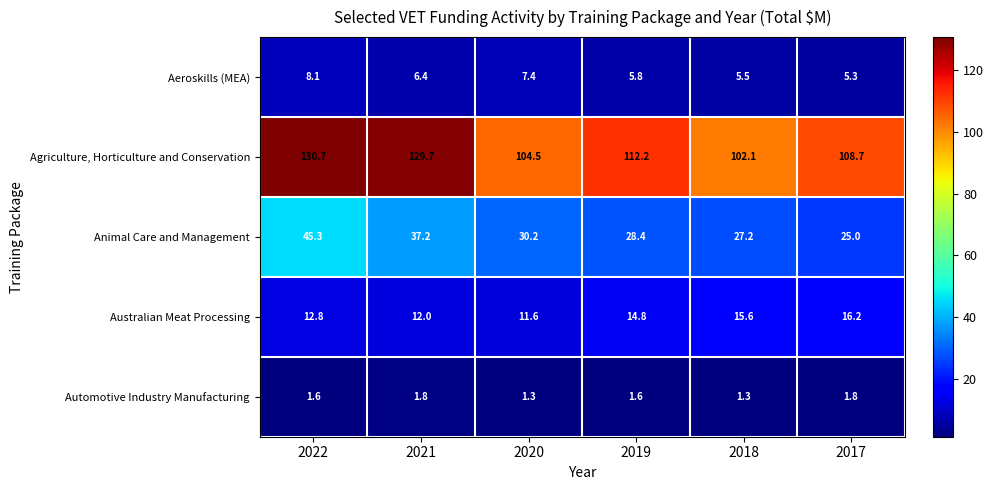

What value does the Australian Meat Processing series have at 2020?

11.6